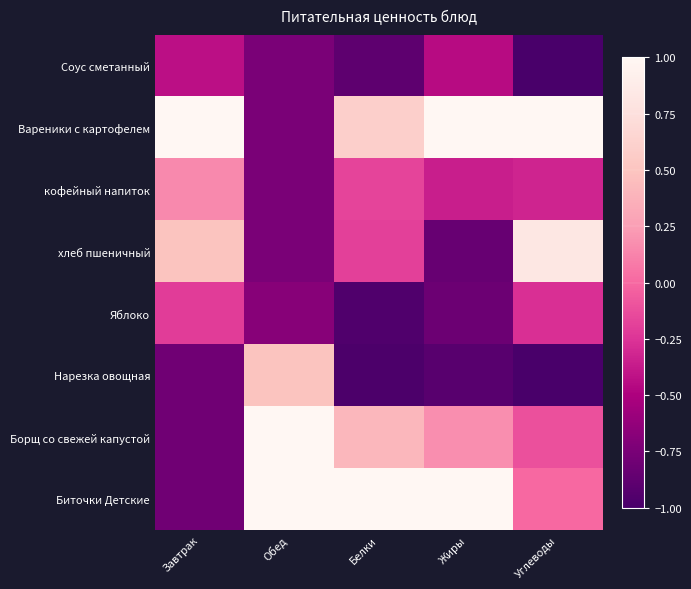

What is the total value across all series at Белки?

-1.2